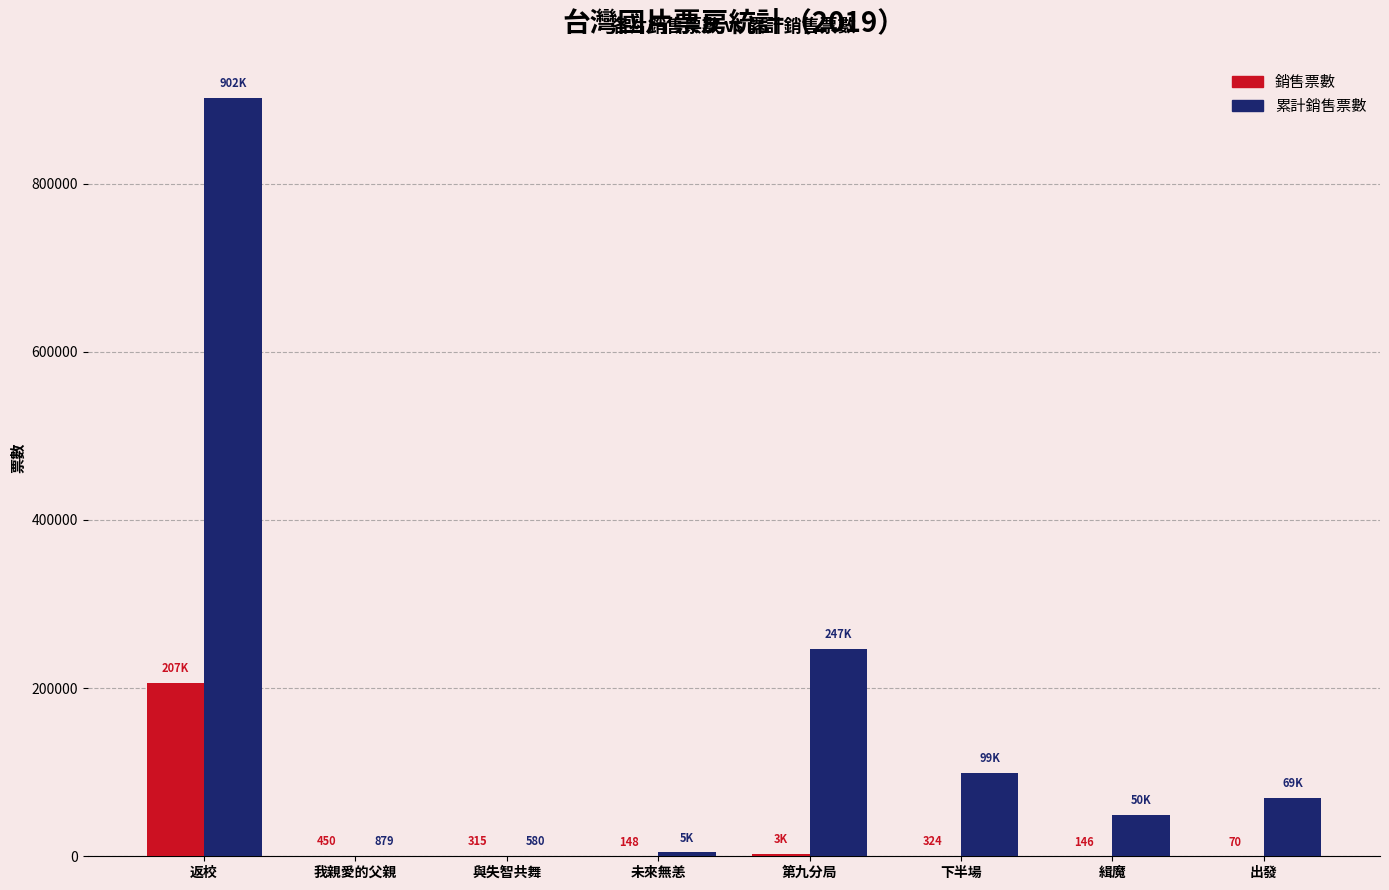

At which category is the sum across all series the highest?

返校